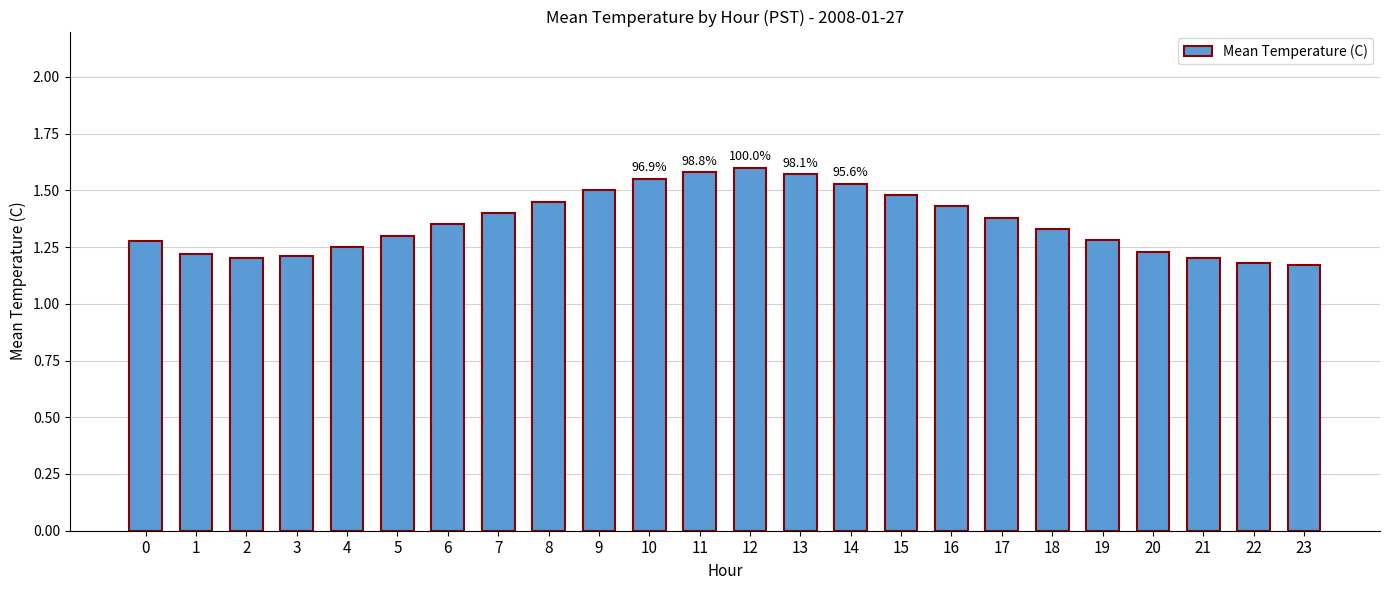

What is the sum of all values?

32.7